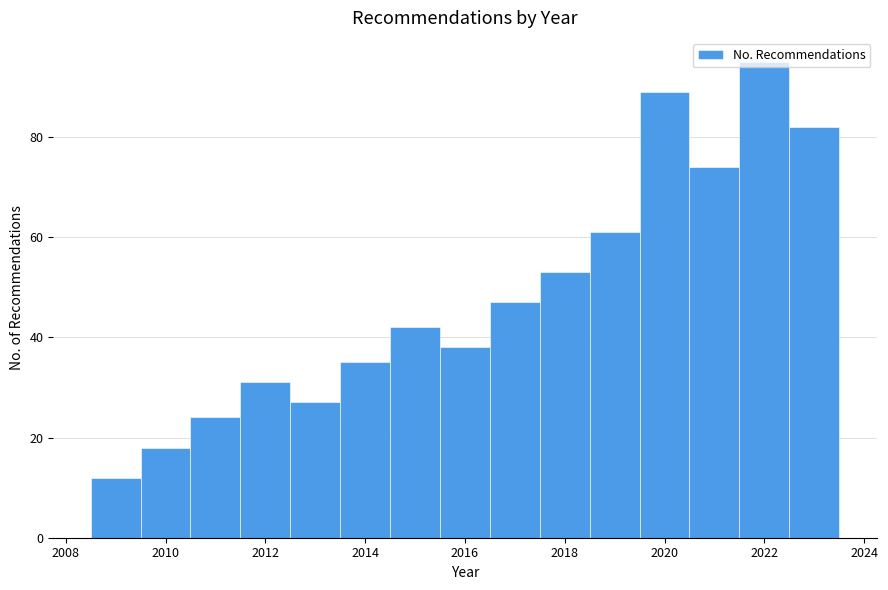

Reading left to right, transcribe this chart: for each bar, give the range it covers on the x-axis and its height. Neither the bar edges nor the heights are printed on the chart, so give them approximately, as read against the axes.

2008.5 to 2009.5: 12
2009.5 to 2010.5: 18
2010.5 to 2011.5: 24
2011.5 to 2012.5: 32
2012.5 to 2013.5: 28
2013.5 to 2014.5: 36
2014.5 to 2015.5: 42
2015.5 to 2016.5: 38
2016.5 to 2017.5: 48
2017.5 to 2018.5: 54
2018.5 to 2019.5: 62
2019.5 to 2020.5: 90
2020.5 to 2021.5: 74
2021.5 to 2022.5: 96
2022.5 to 2023.5: 82